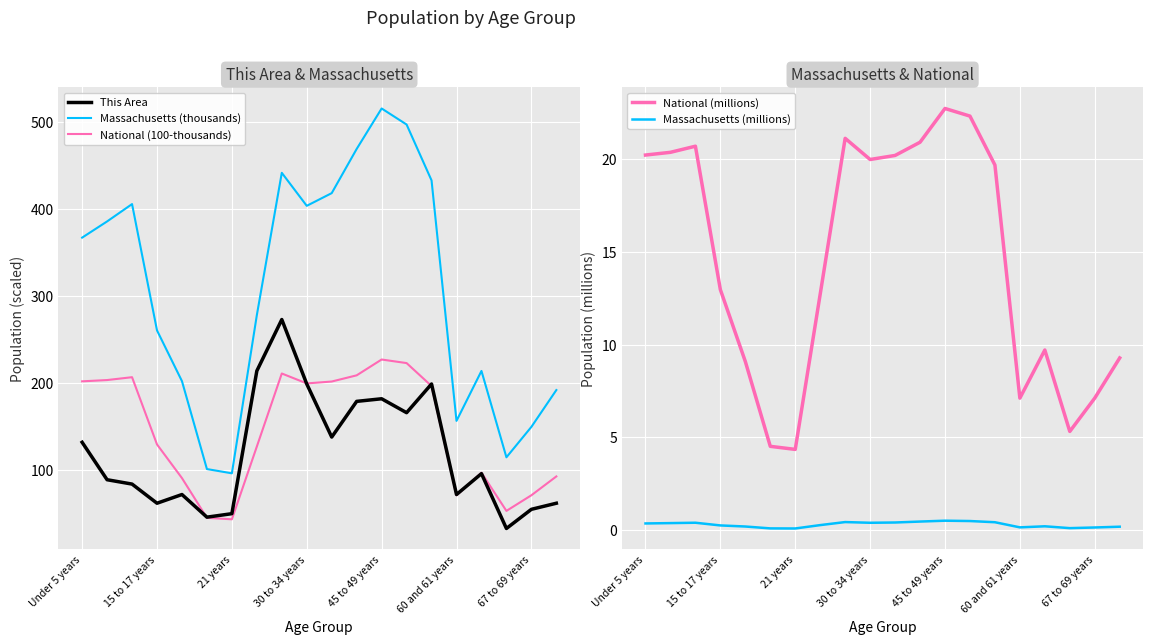

What is the lowest value of the Massachusetts (thousands) series?

96.4